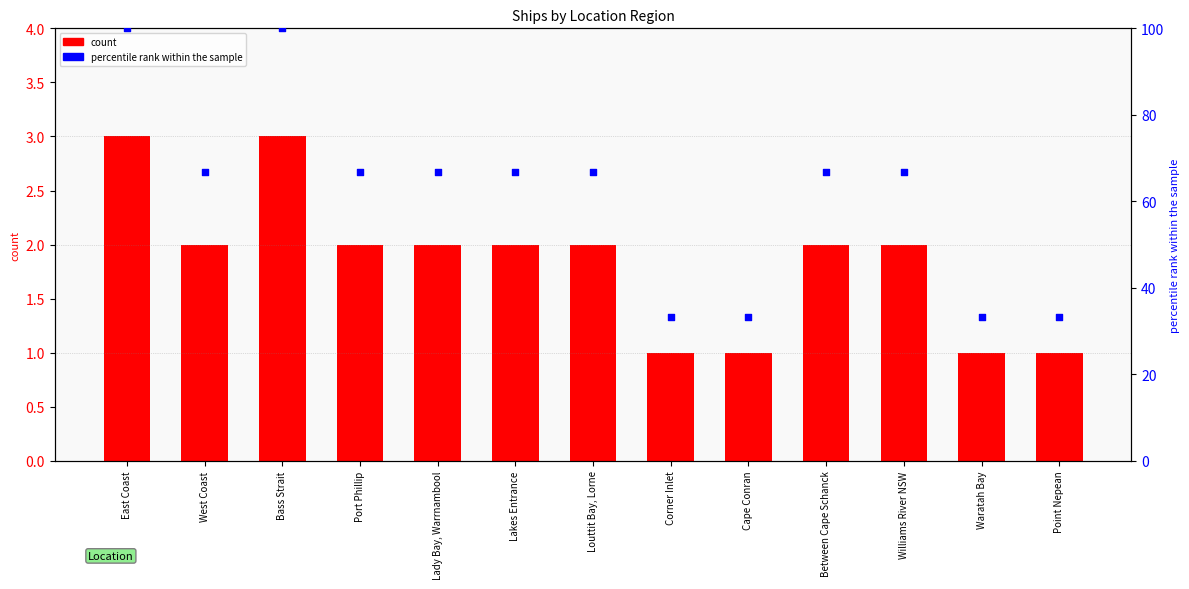

Which series has the largest total across all categories?

percentile rank within the sample